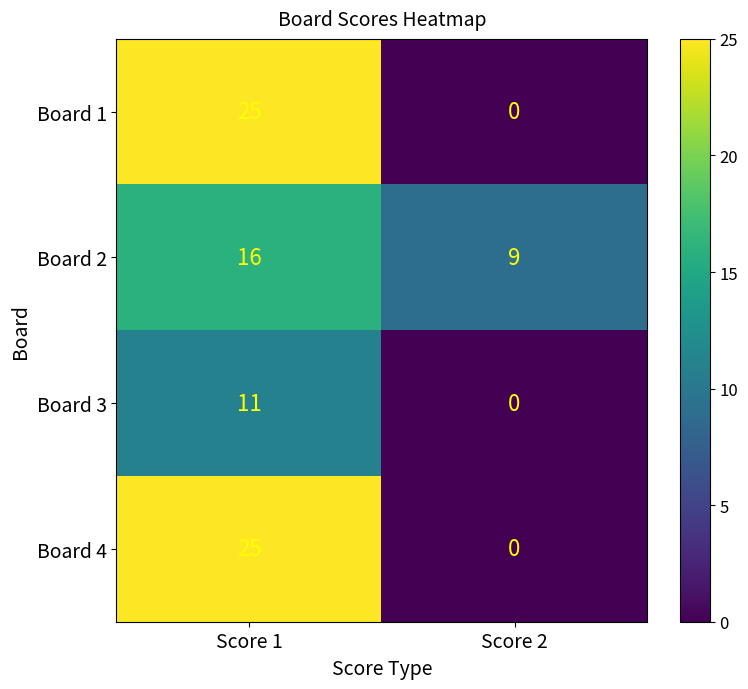

What is the sum of all Board 3 values?

11